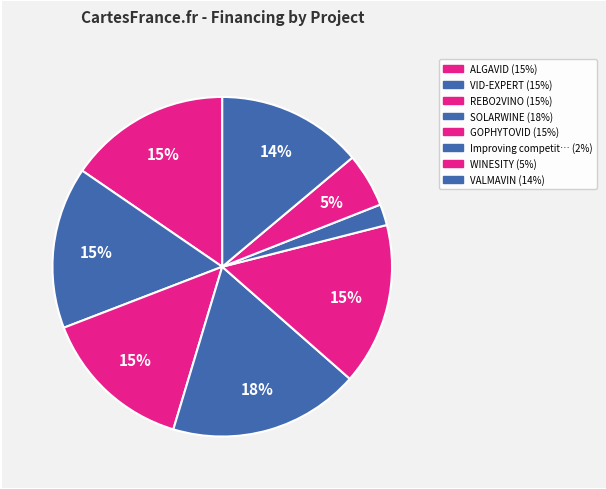

How many slices are in this pie chart?

8